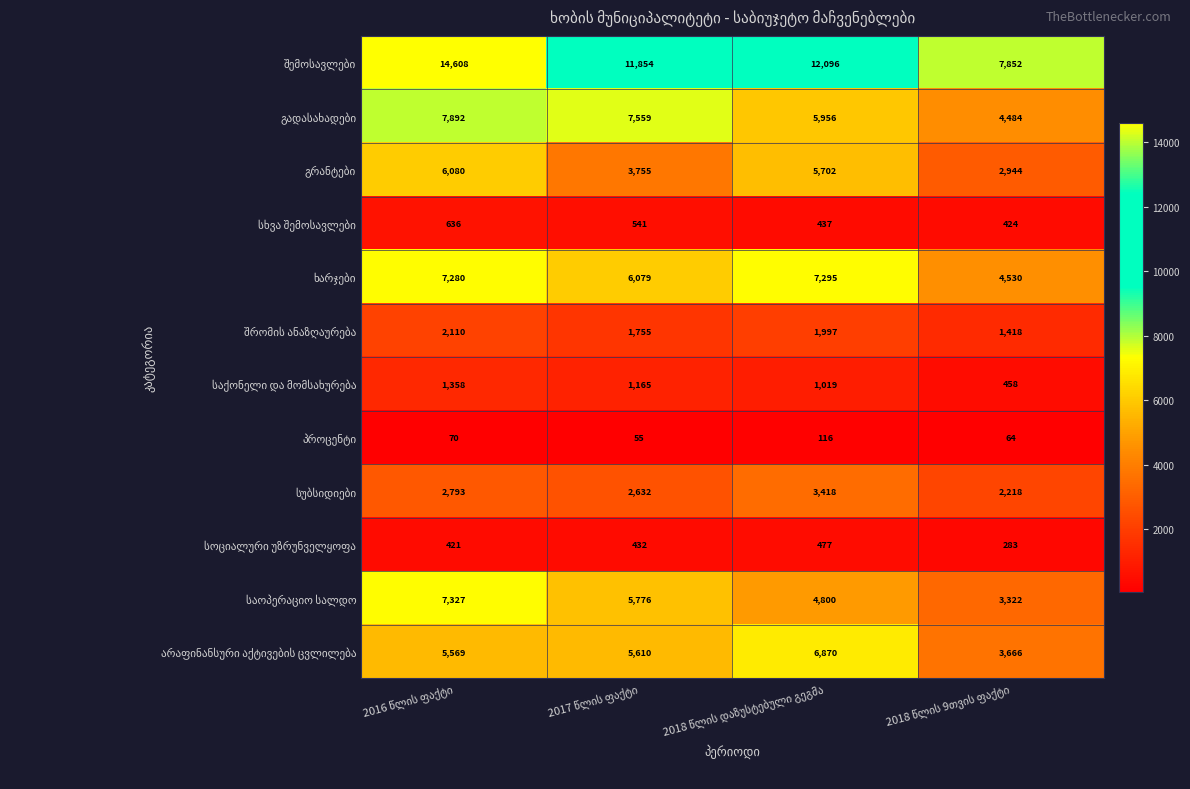

What is the greatest value displayed?

14608